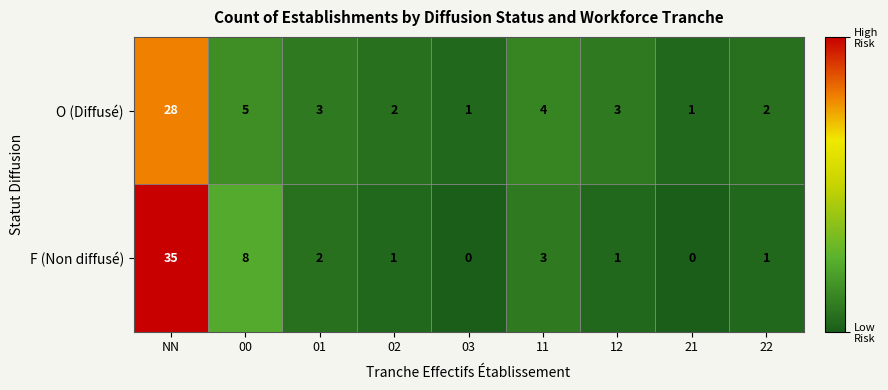

Is it true that O (Diffusé) equals 2 at 02?

True